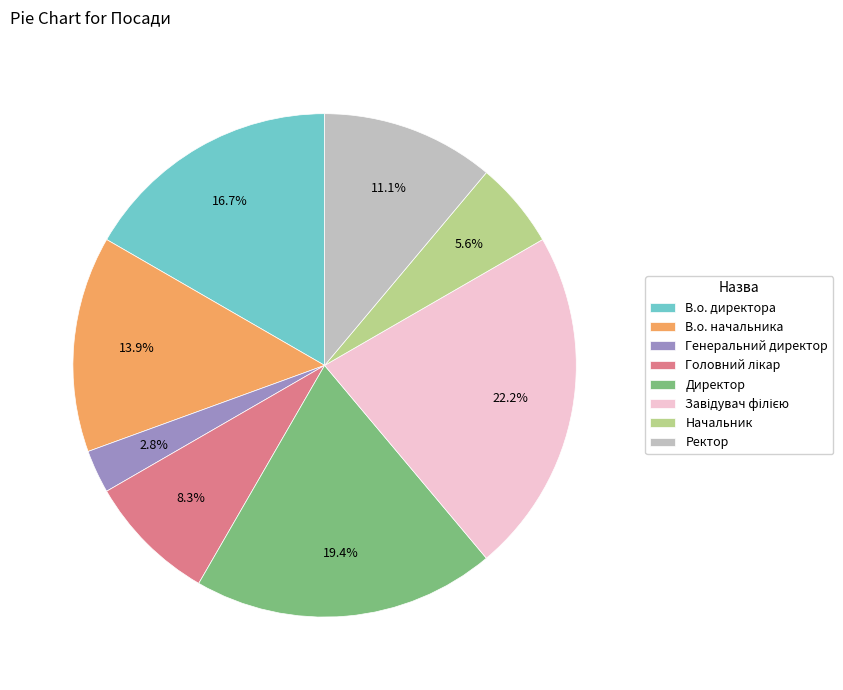

What is the smallest slice in the pie chart?

Генеральний директор